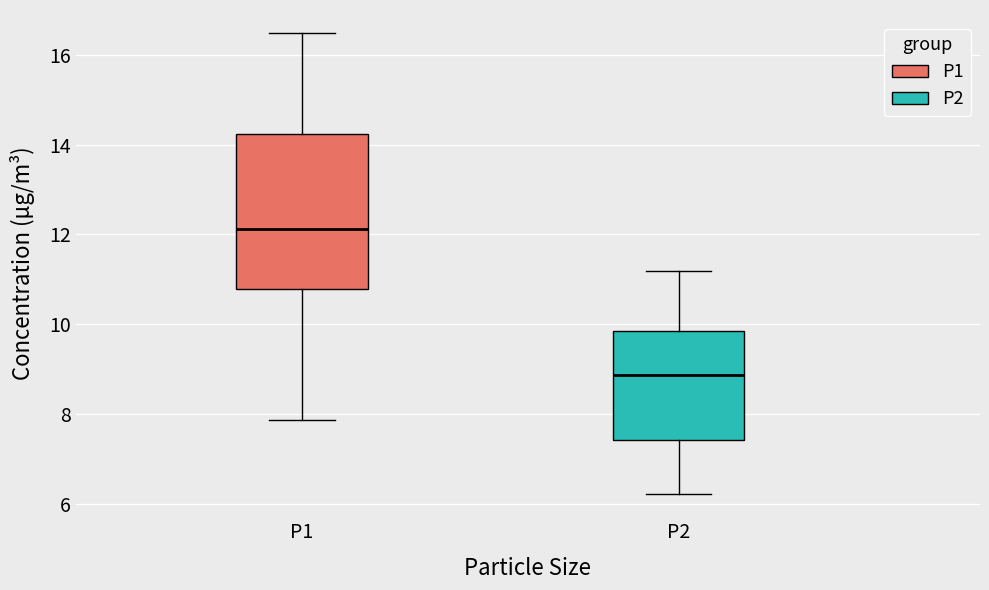

Which box's median line is the lowest?

P2